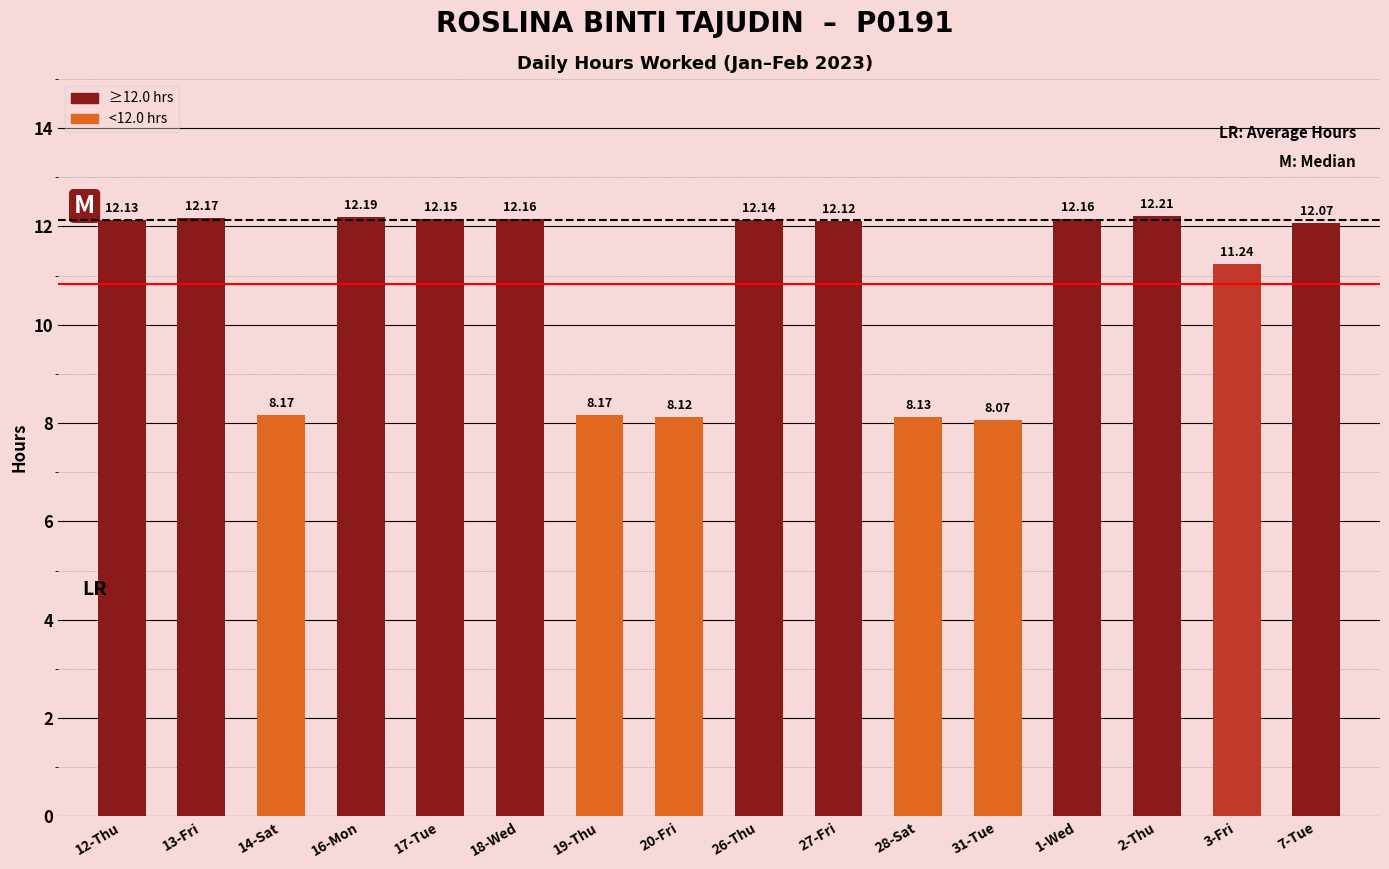

What is the change in value from 14-Sat to 3-Fri?

+3.1